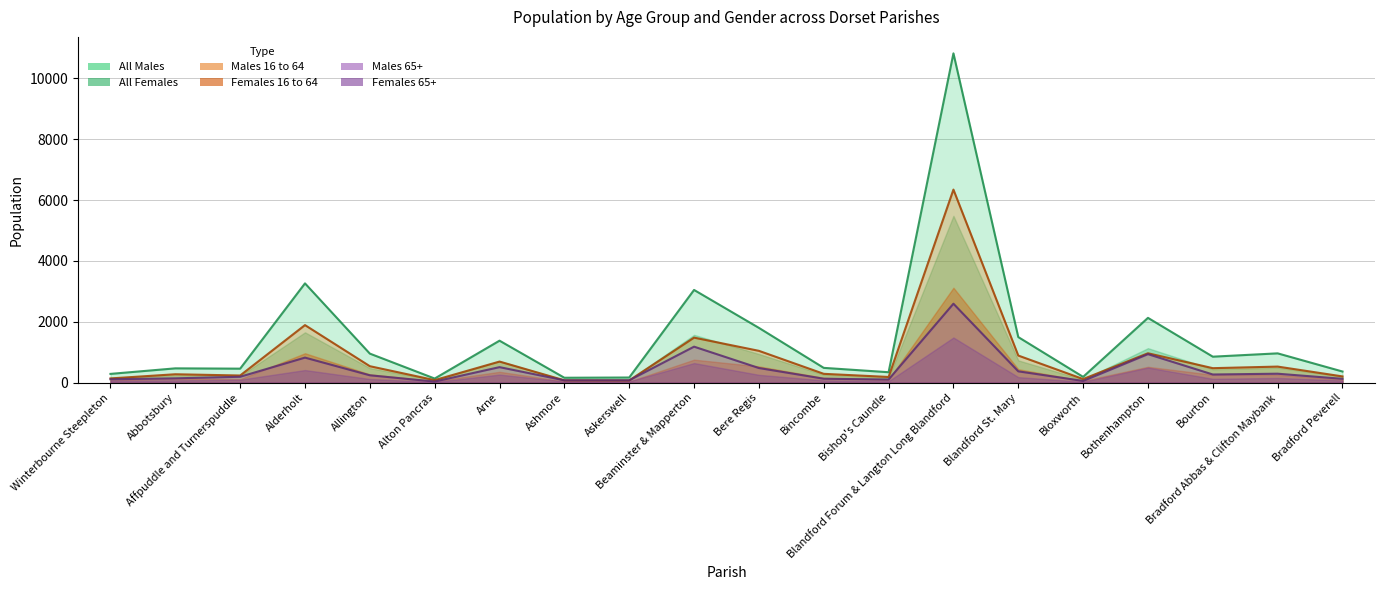

What is the total value across all series at Bishop's Caundle?

627